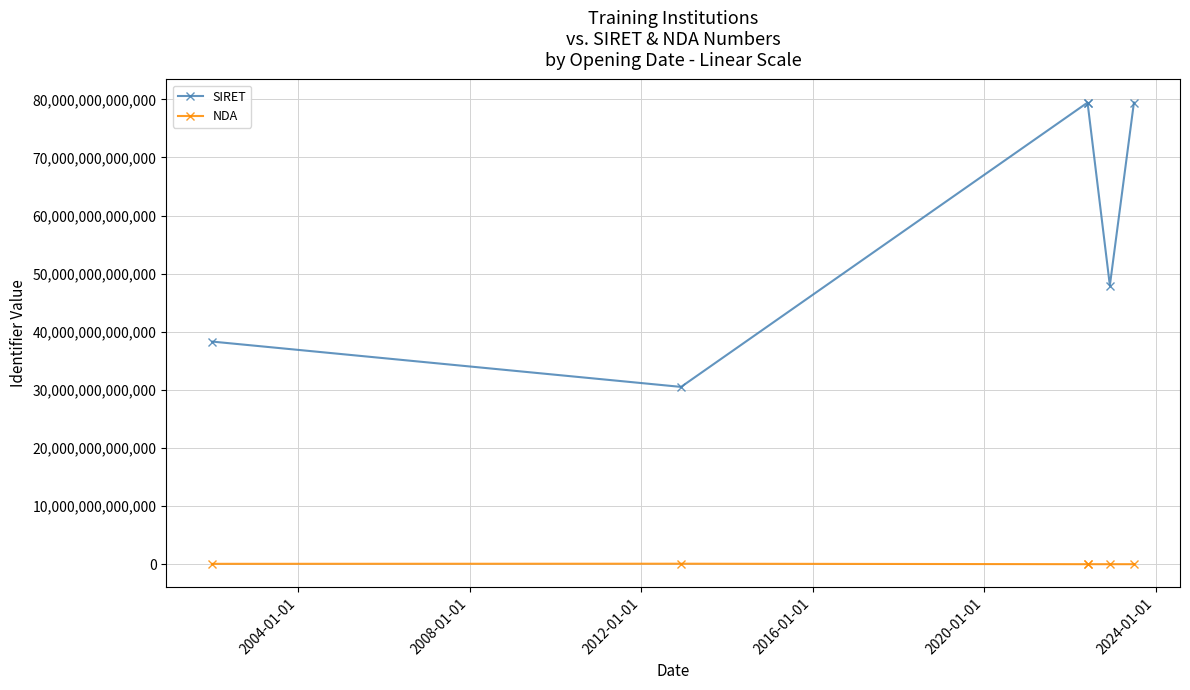

True or false: NDA and SIRET intersect in this chart.

False